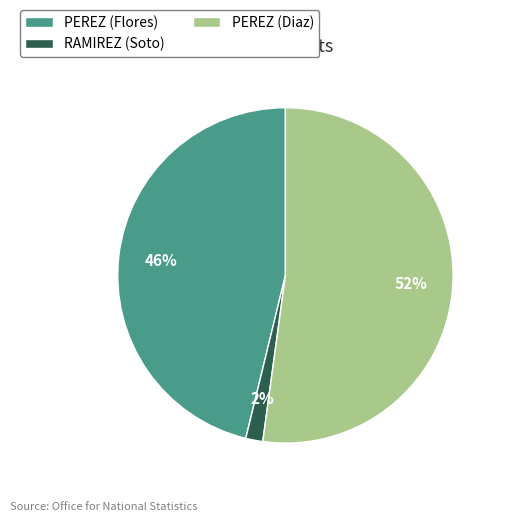

To the nearest percent, what is the average slice percentage?

33%